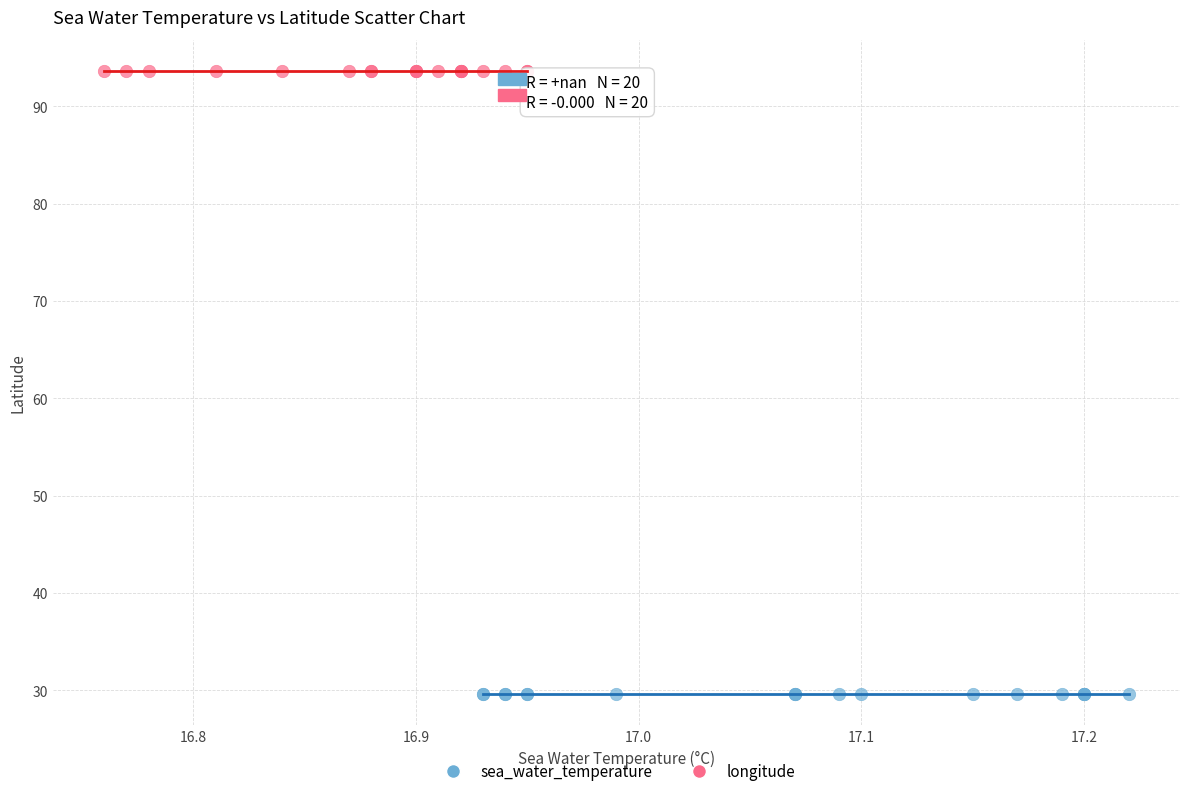

Which series reaches the maximum Y coordinate?

longitude